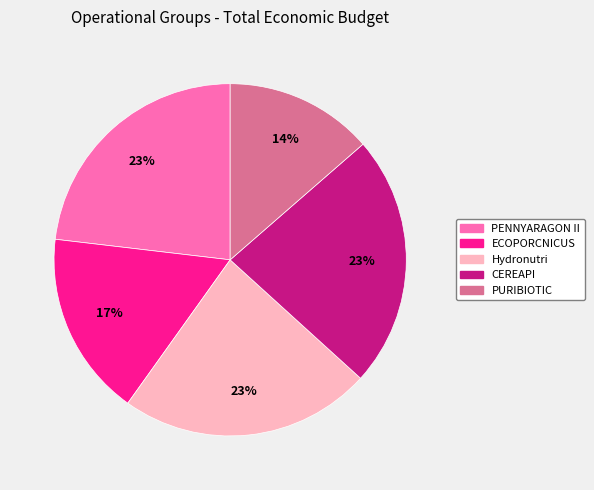

True or false: ECOPORCNICUS accounts for 17% of the total.

True